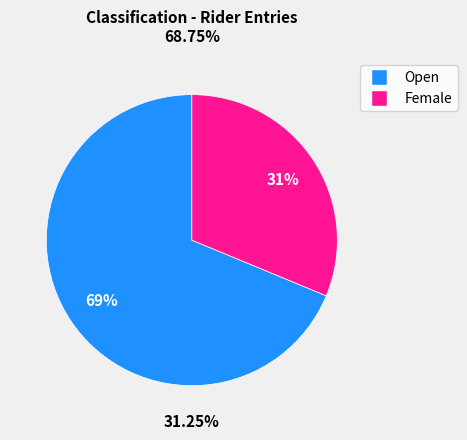

Between Open and Female, which is larger?

Open